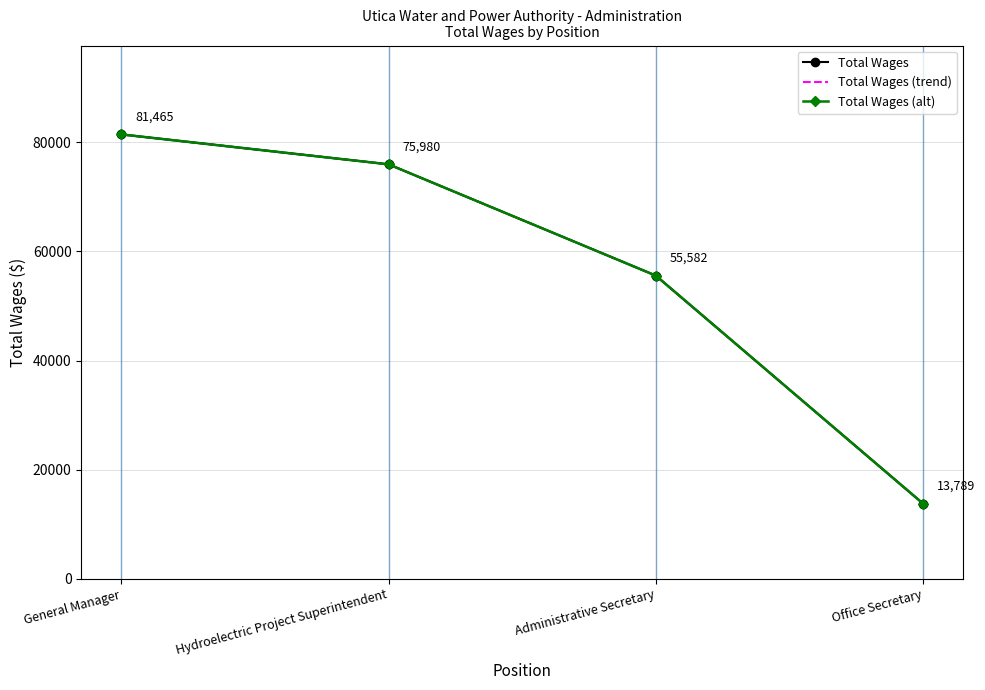

How many series are shown in this chart?

3